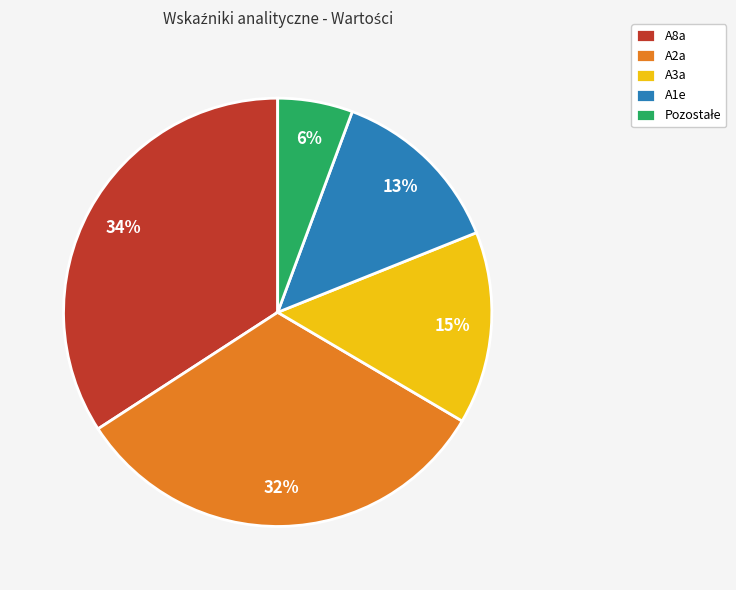

Is there any slice that represents more than half of the pie?

No